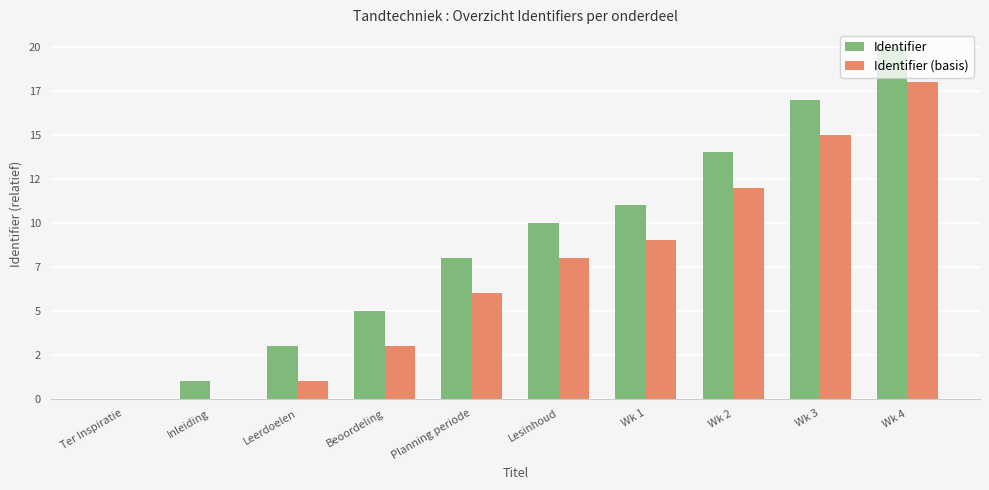

Does the chart contain stacked bars?

No